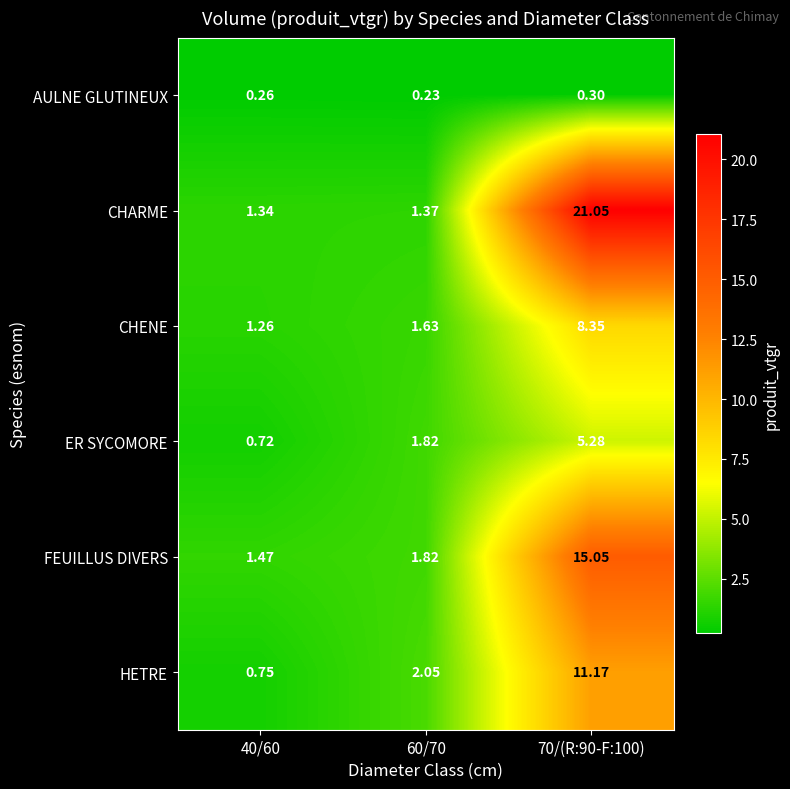

Between 40/60 and 60/70, which series saw the biggest shift?

HETRE